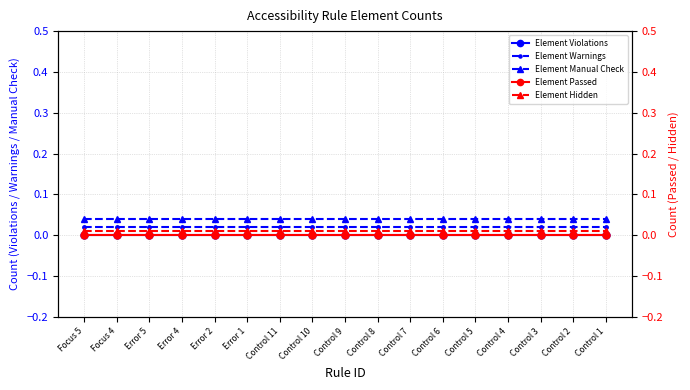

What is the label of the 4th point from the right?

Control 4